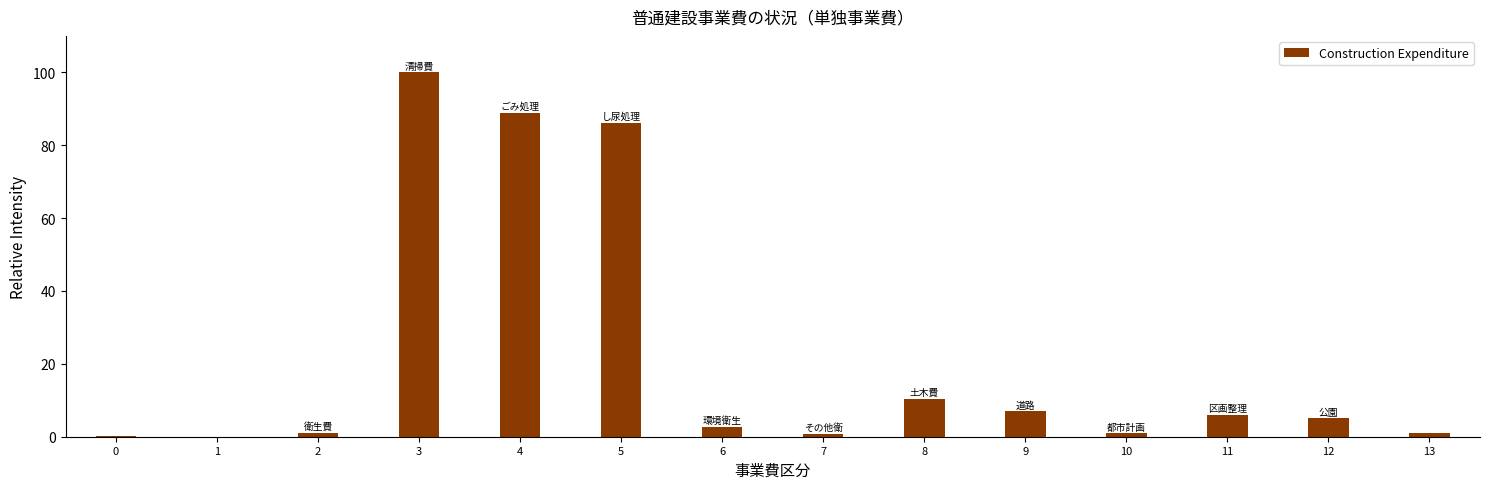

At which category does the chart reach its peak across all series?

3